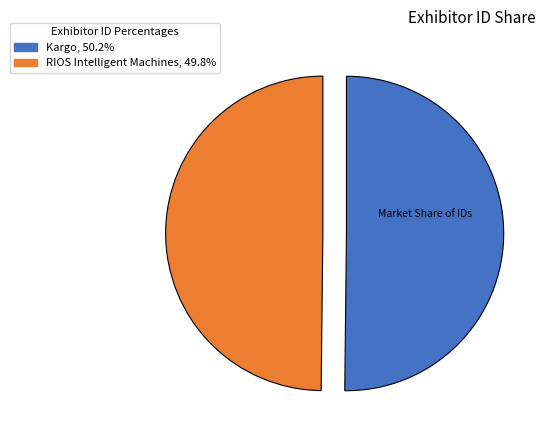

How many segments does this pie chart have?

2